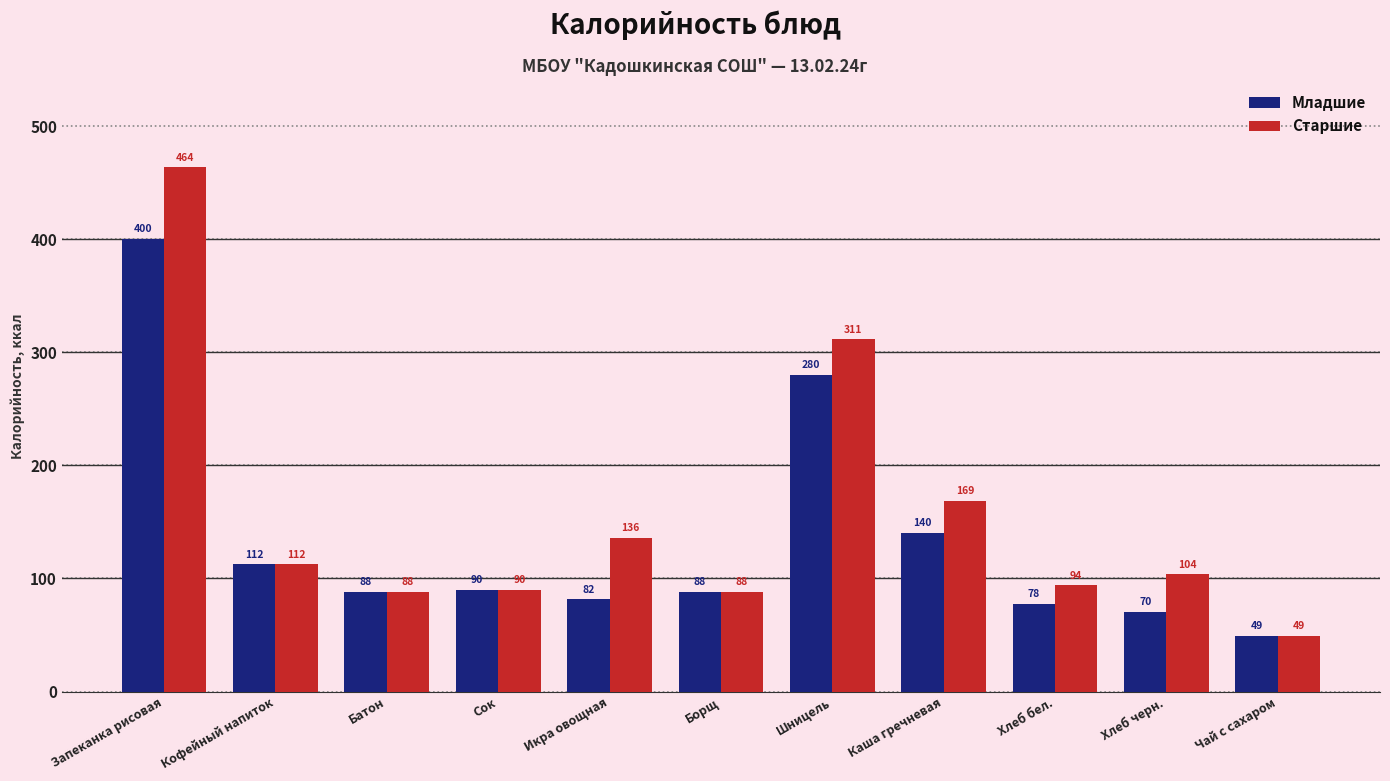

Does the chart contain stacked bars?

No